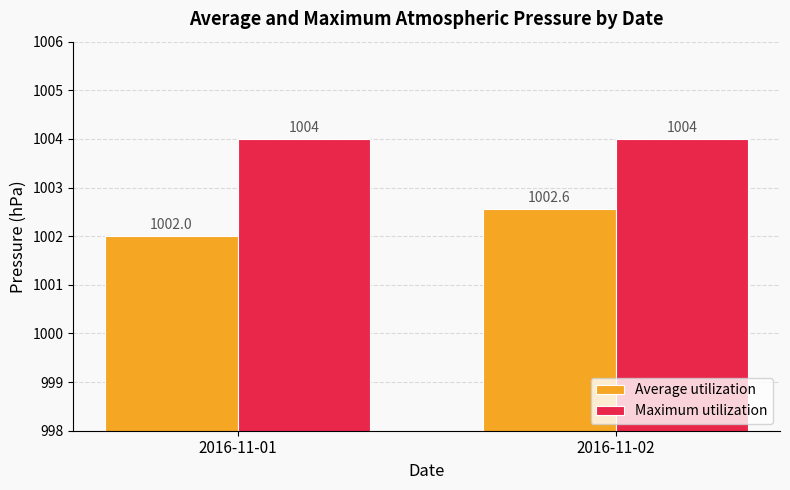

Reading right to left, list all the values displayed in this chart.

Average utilization: 2016-11-02=1002.6	2016-11-01=1002.0
Maximum utilization: 2016-11-02=1004.0	2016-11-01=1004.0